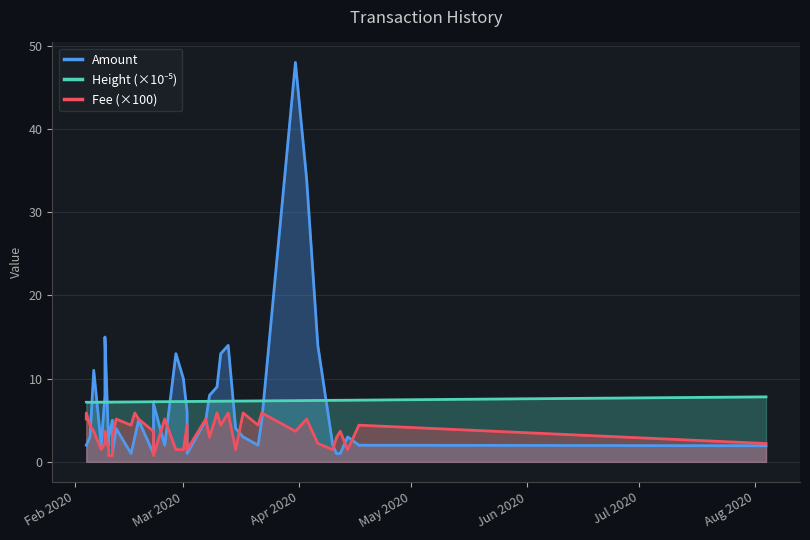

How many data points in Fee (×100) are above 3?

23